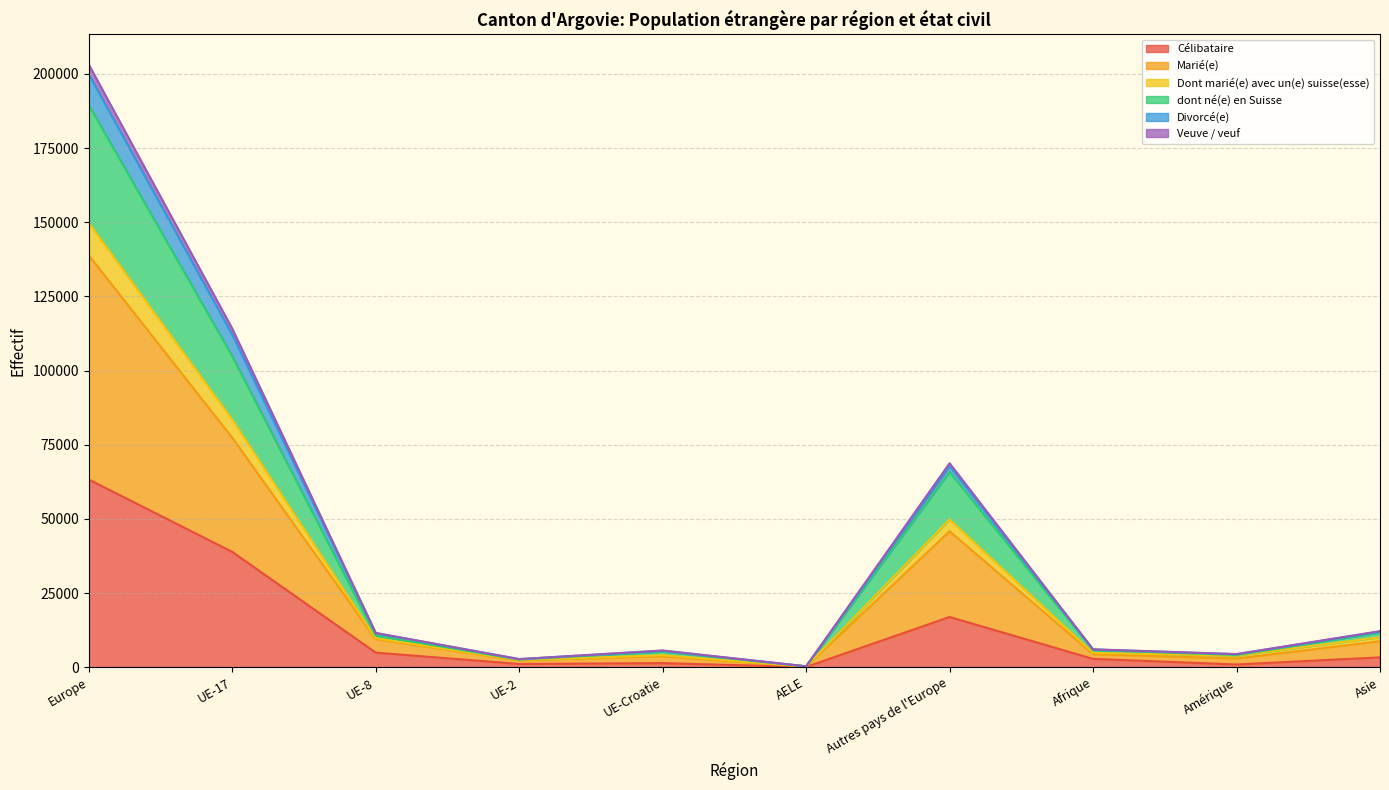

What are all the series names shown in the legend?

Célibataire, Marié(e), Dont marié(e) avec un(e) suisse(esse), dont né(e) en Suisse, Divorcé(e), Veuve / veuf